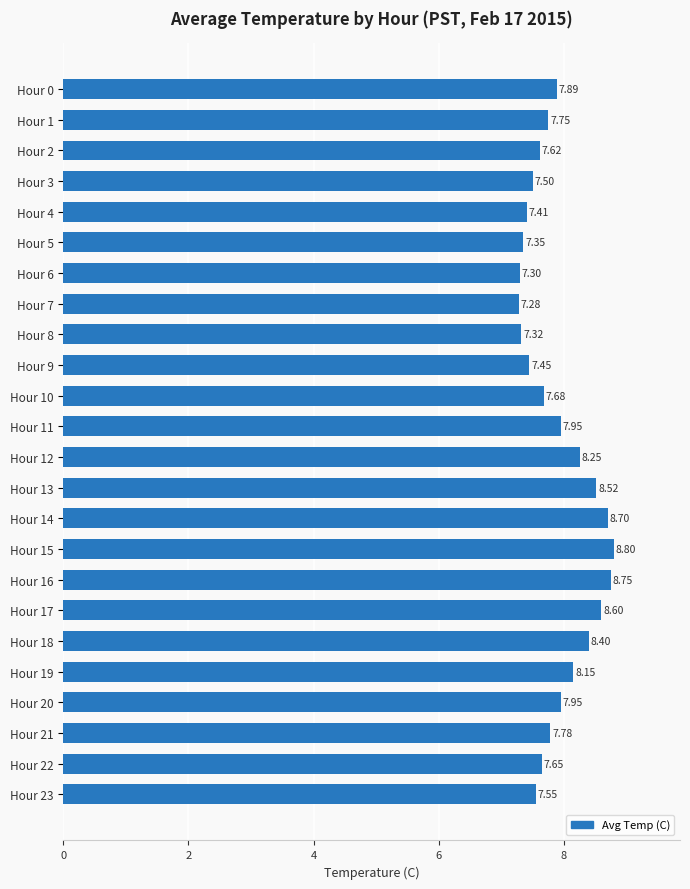

Does the chart contain any negative values?

No